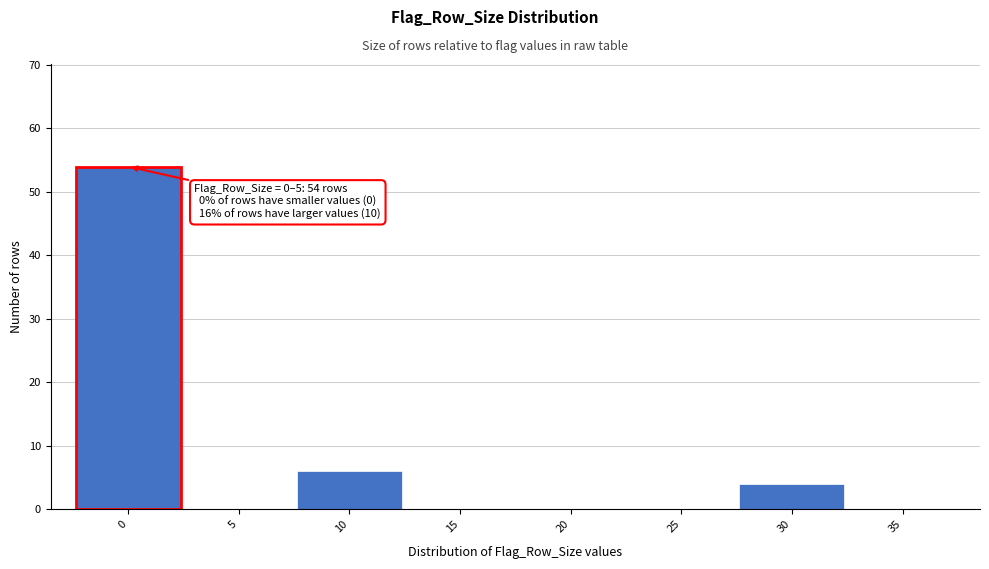

Reading left to right, extract all data points from this chart.

0=54	5=0	10=6	15=0	20=0	25=0	30=4	35=0